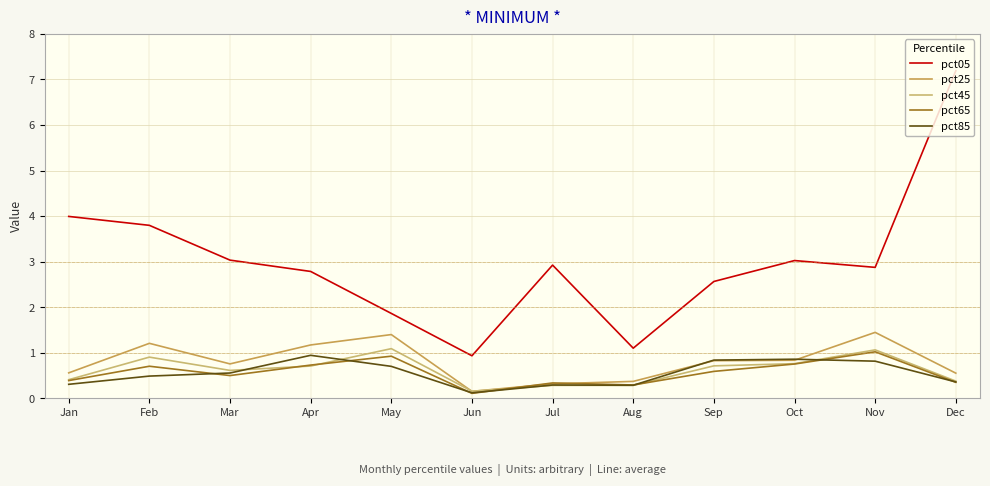

List the series in order of their peak value, lowest first.

pct85, pct65, pct45, pct25, pct05